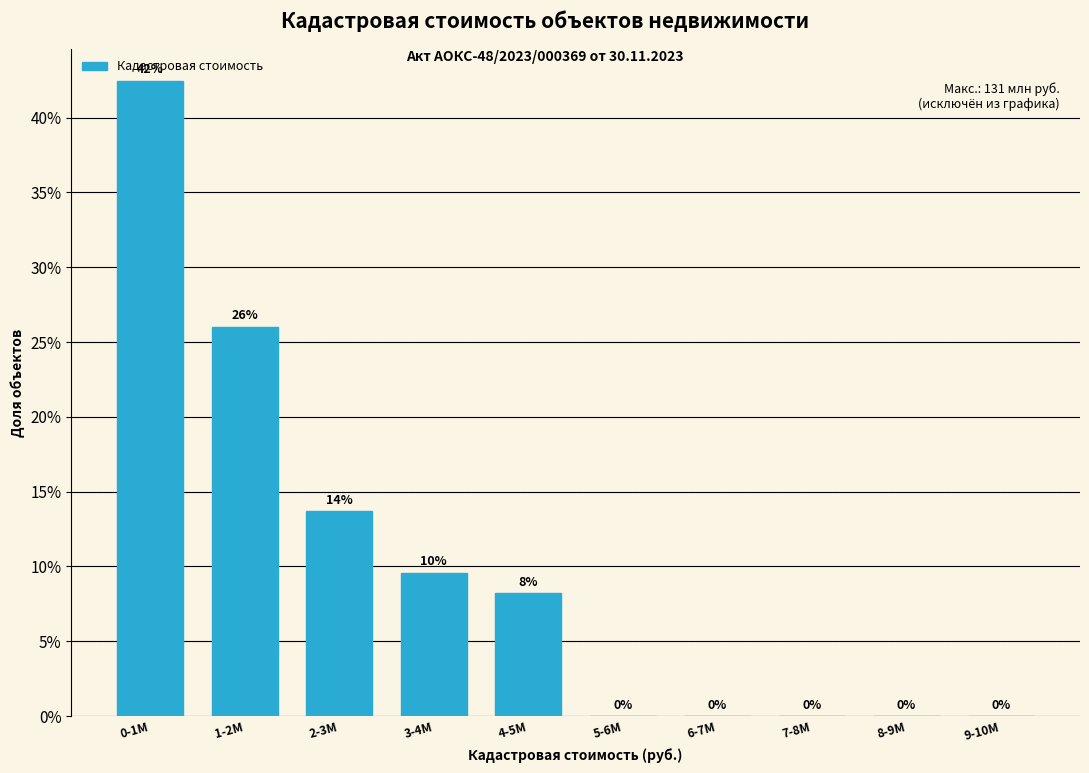

Which category has the highest value across all series?

0-1M